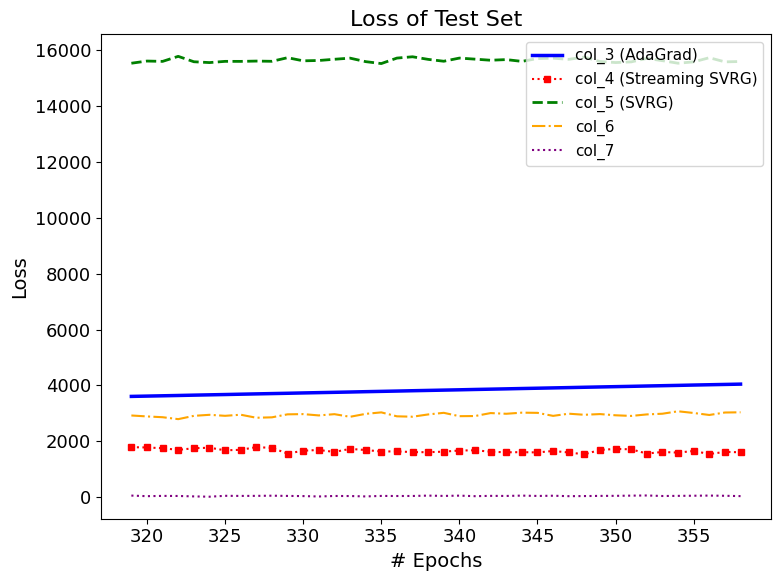

Rank the series by their maximum value, from highest to lowest.

col_5 (SVRG), col_3 (AdaGrad), col_6, col_4 (Streaming SVRG), col_7